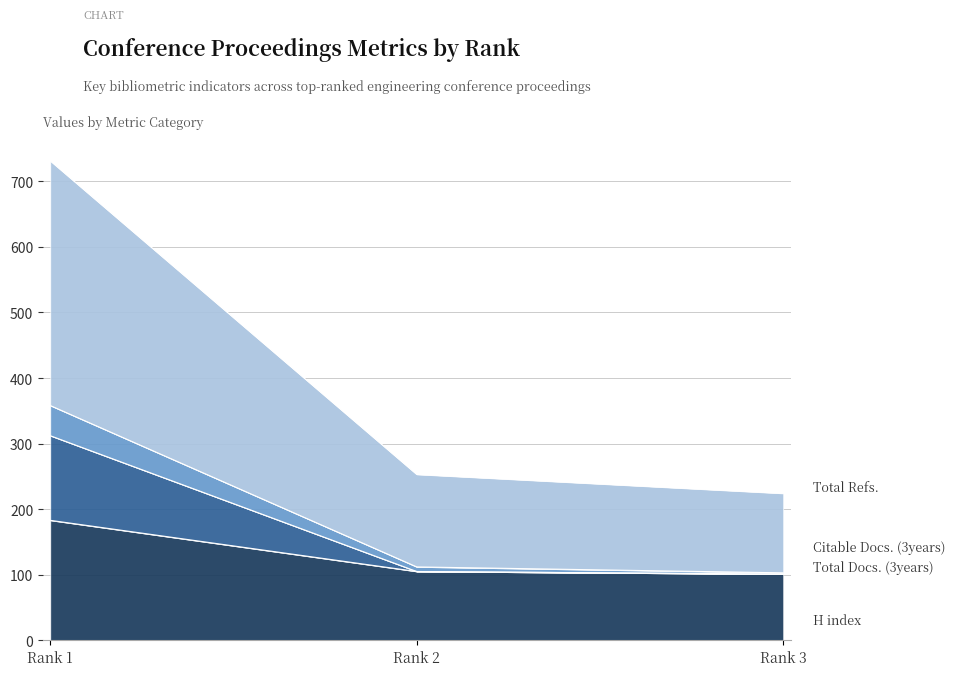

Reading left to right, what are the values for H index?

Rank 1=183	Rank 2=105	Rank 3=101